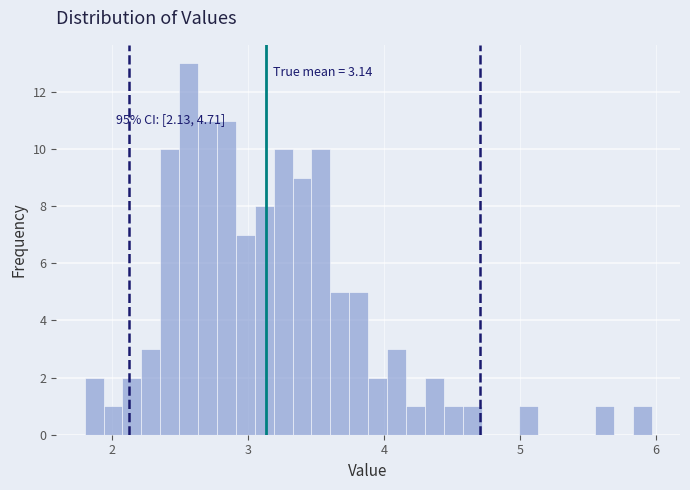

Read against the x-axis, roughly where is the centre of the tallest bar?

2.6